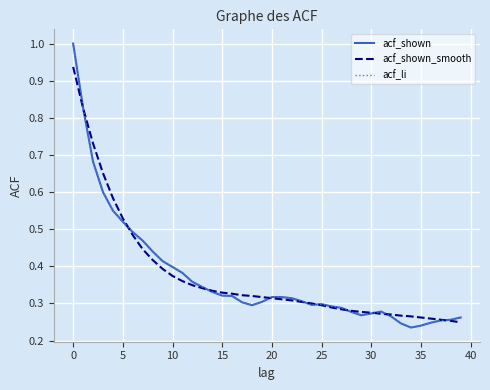

What is the maximum value shown in the chart?

1.0